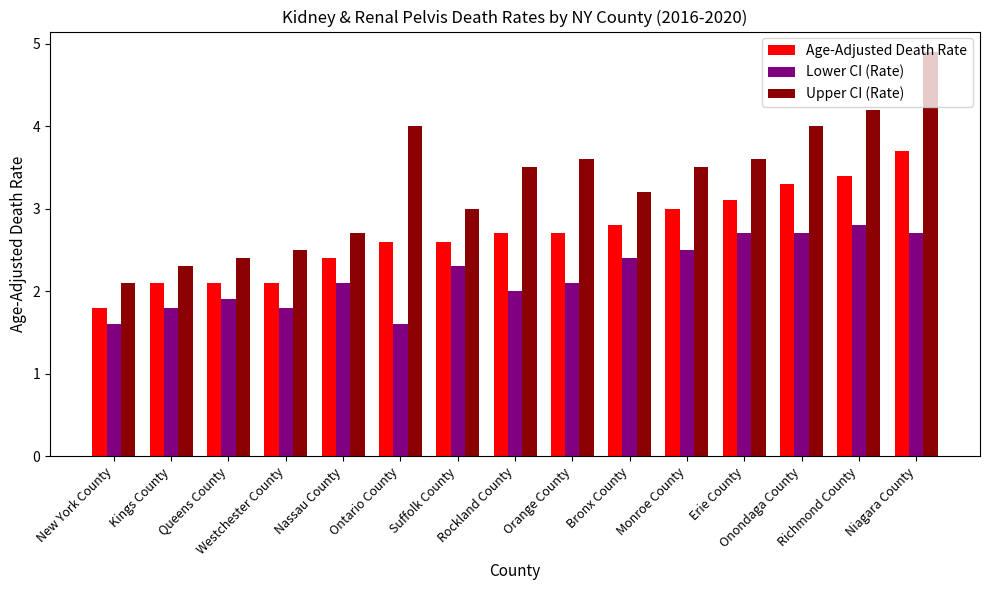

The value of Upper CI (Rate) at Ontario County is 6.9. True or false?

False